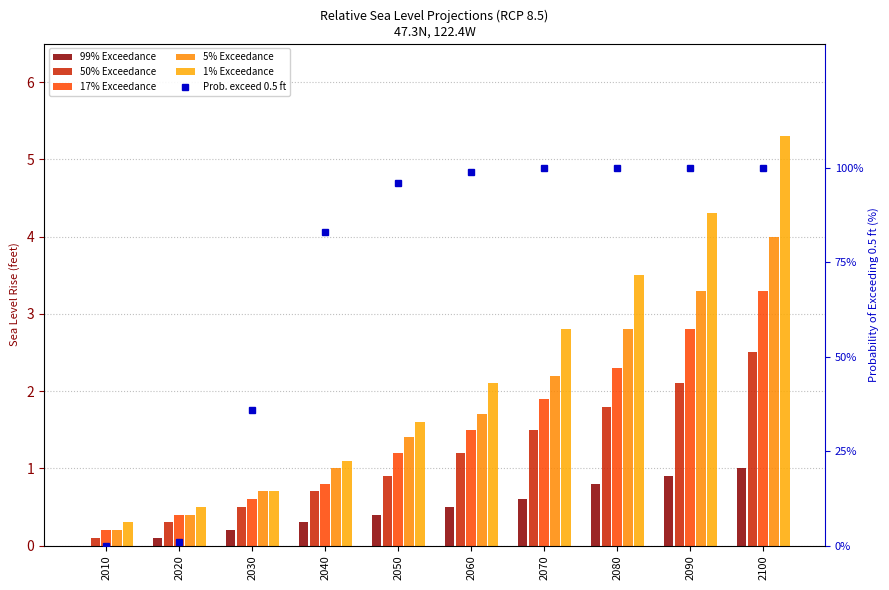

What is the total value across all series at 2010?

0.8